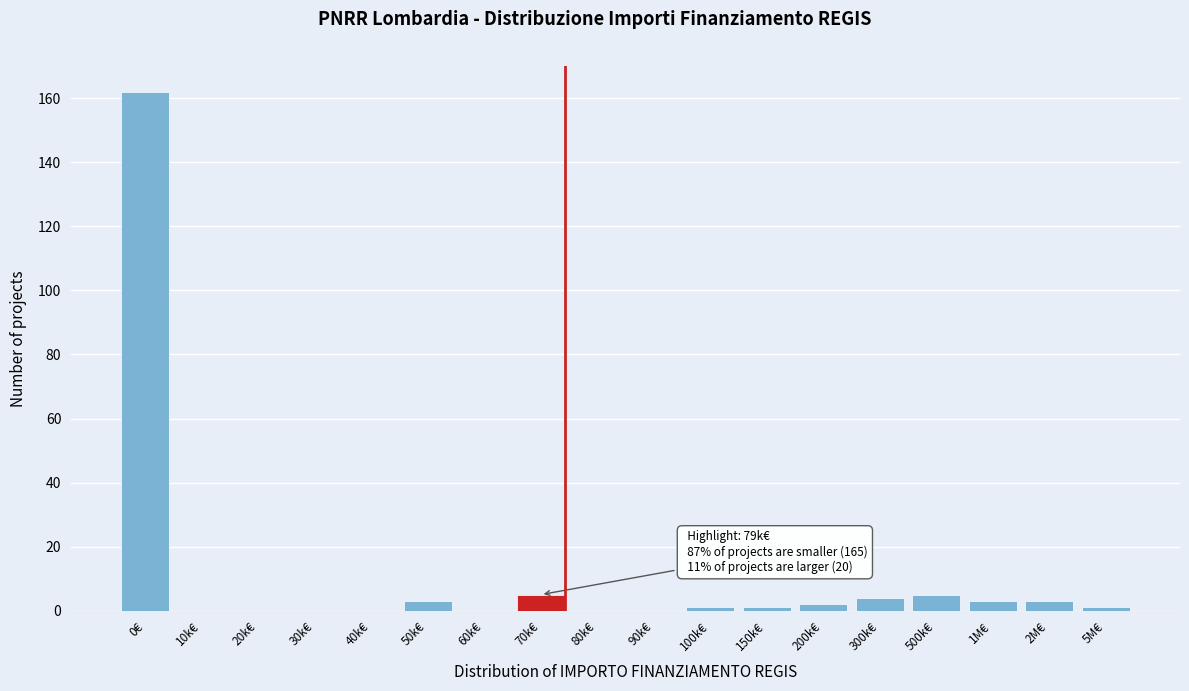

Reading left to right, transcribe all the data shown in this chart.

0€=162	10k€=0	20k€=0	30k€=0	40k€=0	50k€=3	60k€=0	70k€=5	80k€=0	90k€=0	100k€=1	150k€=1	200k€=2	300k€=4	500k€=5	1M€=3	2M€=3	5M€=1